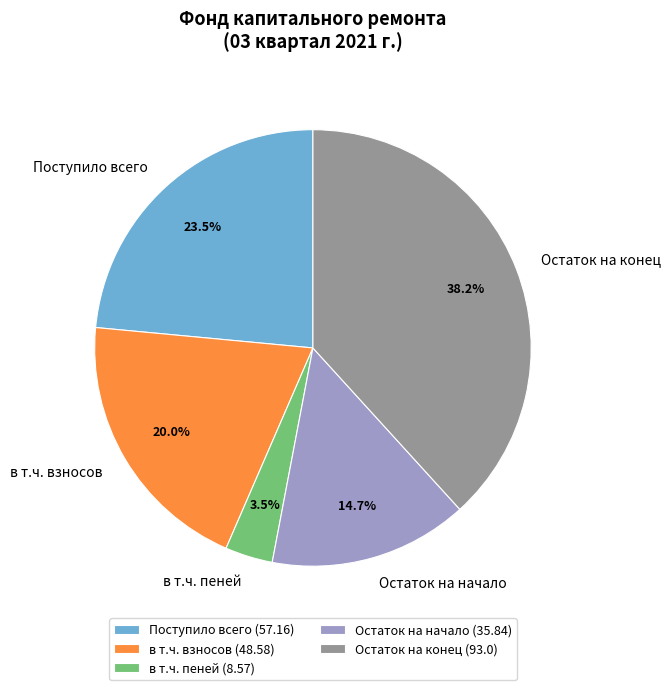

What is the ratio of the value at Остаток на конец to the value at в т.ч. пеней?

10.9